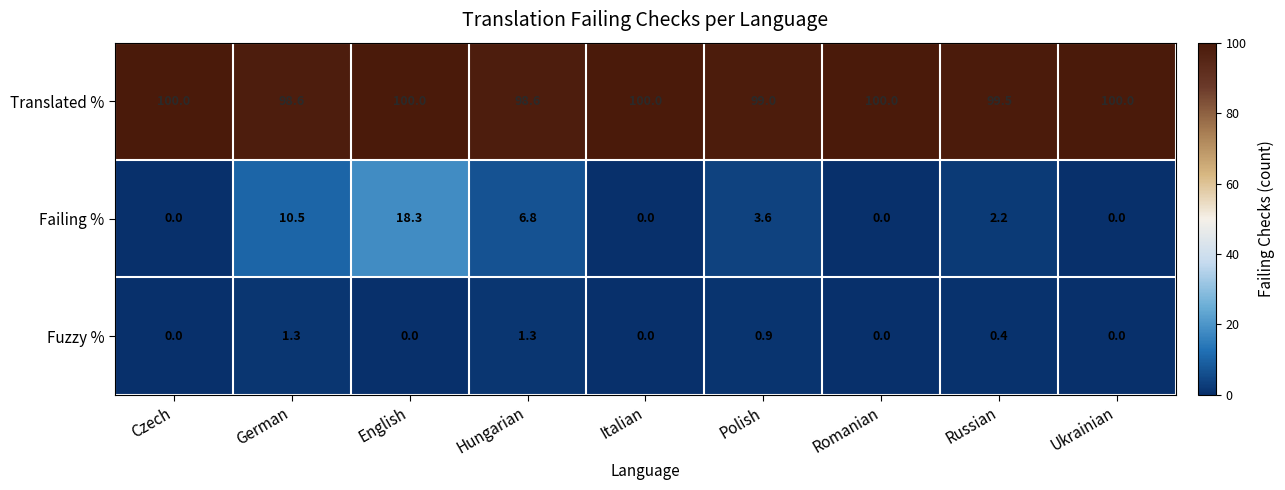

What is the average value of the Fuzzy % series?

0.4